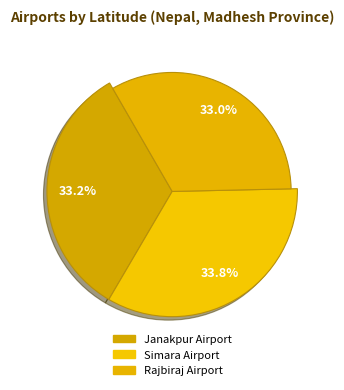

True or false: Janakpur Airport accounts for 33% of the total.

True